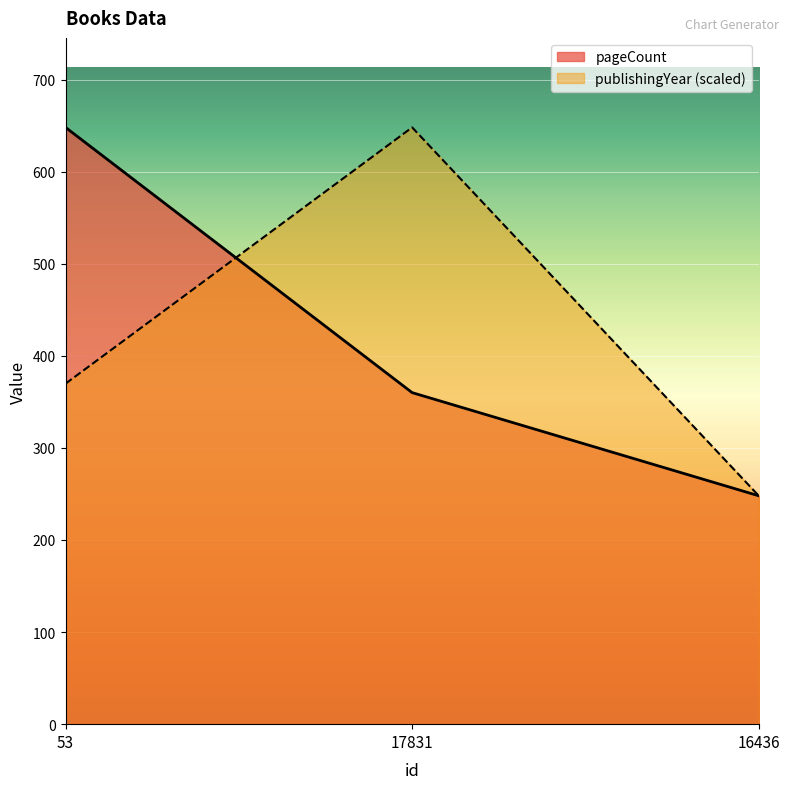

Reading left to right, transcribe all the data shown in this chart.

pageCount: 648.0	360.0	248.0
publishingYear: 369.7	648.0	248.0